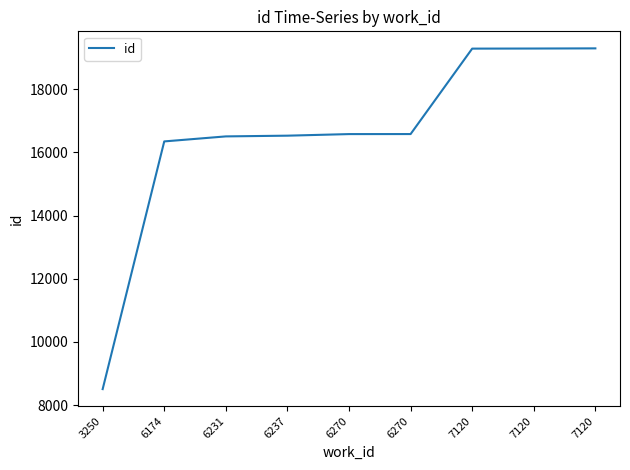

Where is the data nearest to the value 13901?

6174